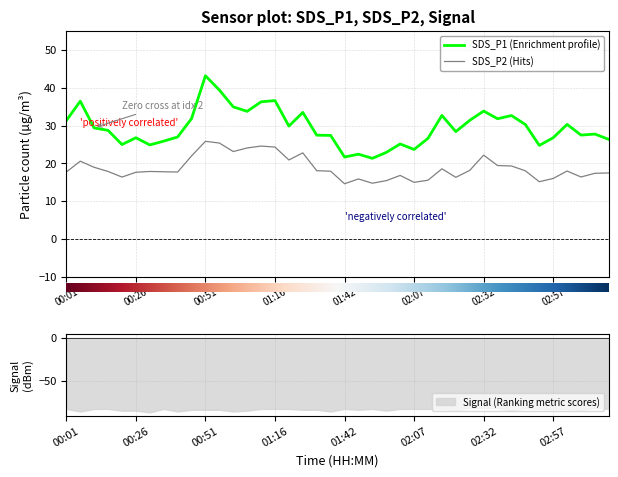

What are all the series names shown in the legend?

SDS_P1, SDS_P2